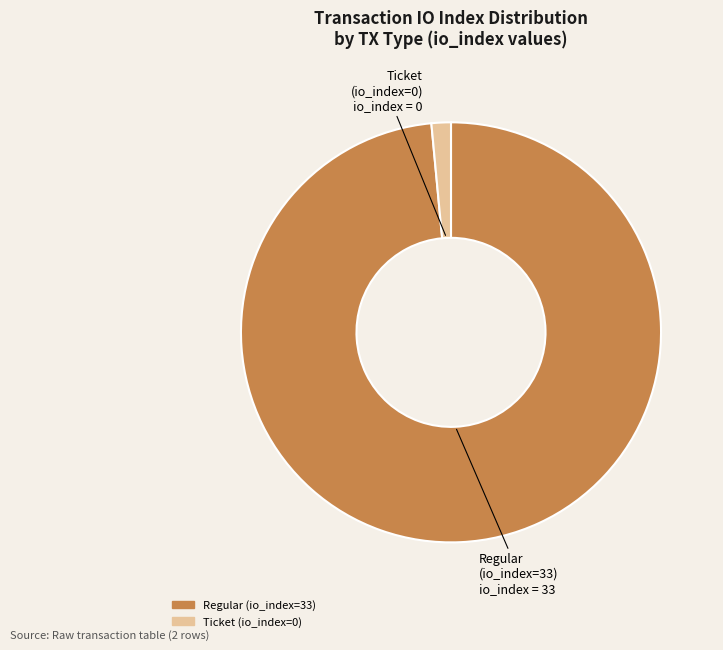

True or false: Regular (io_index=33) accounts for 89% of the total.

False